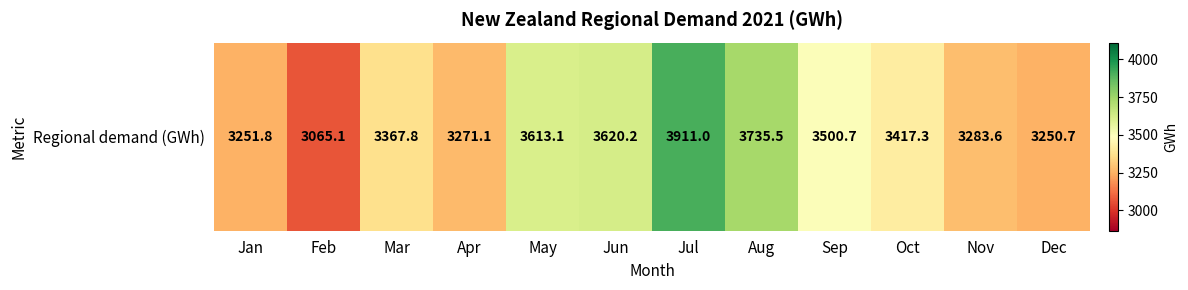

At which label is the value closest to 3488?

Sep